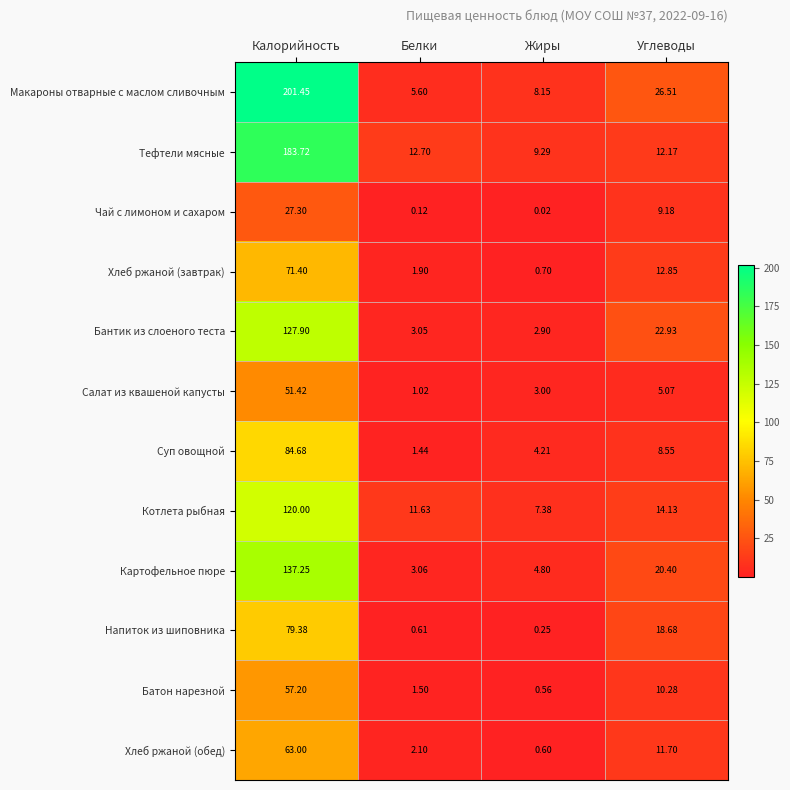

At which label does Суп овощной reach its minimum?

Белки